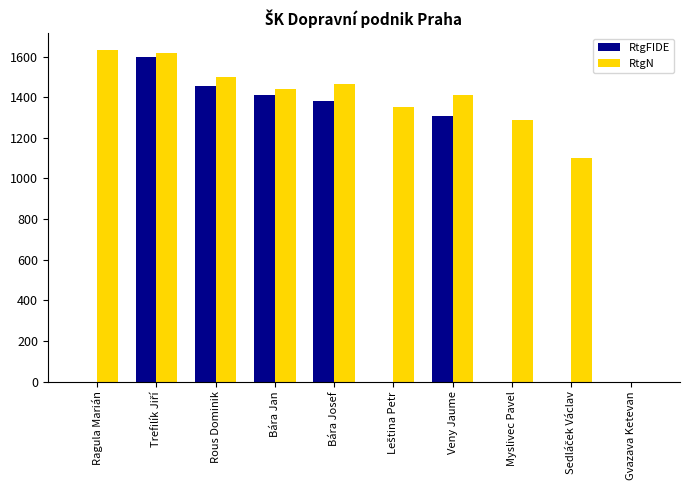

What is the highest value of the RtgFIDE series?

1596